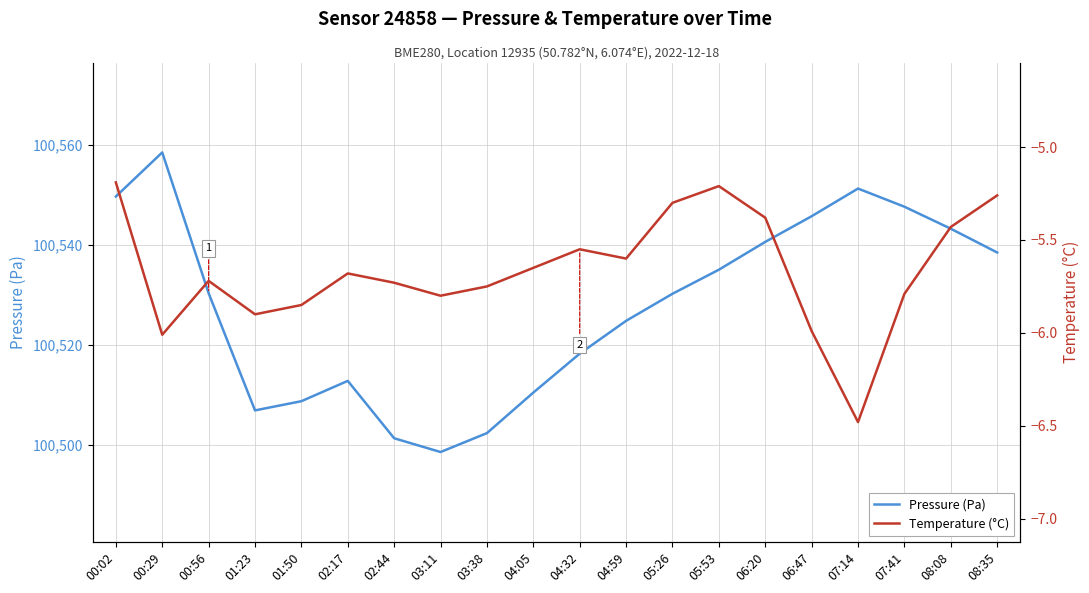

What is the total value across all series at 00:56?

100524.6